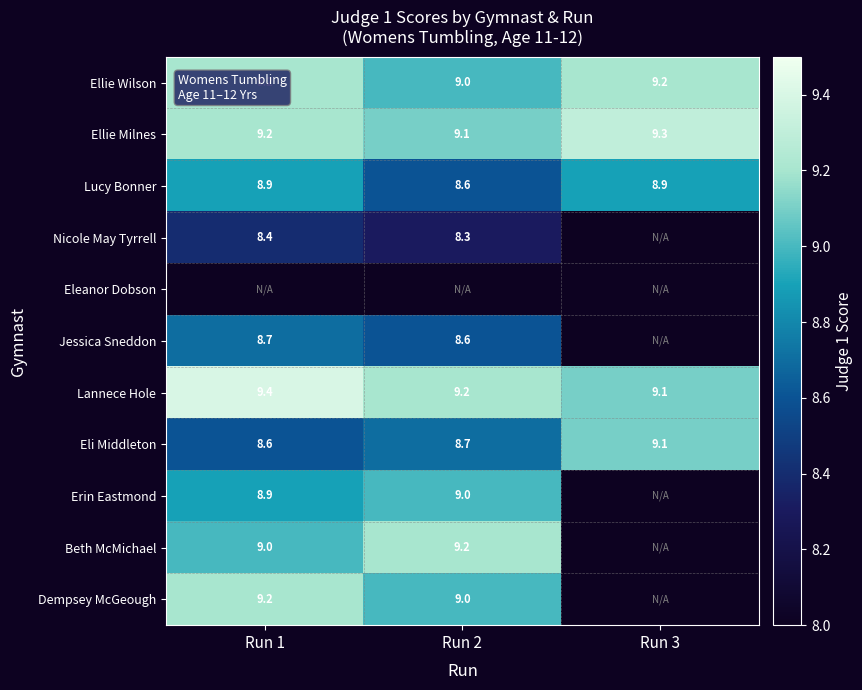

Rank the categories by Ellie Milnes value from lowest to highest.

Run 2, Run 1, Run 3